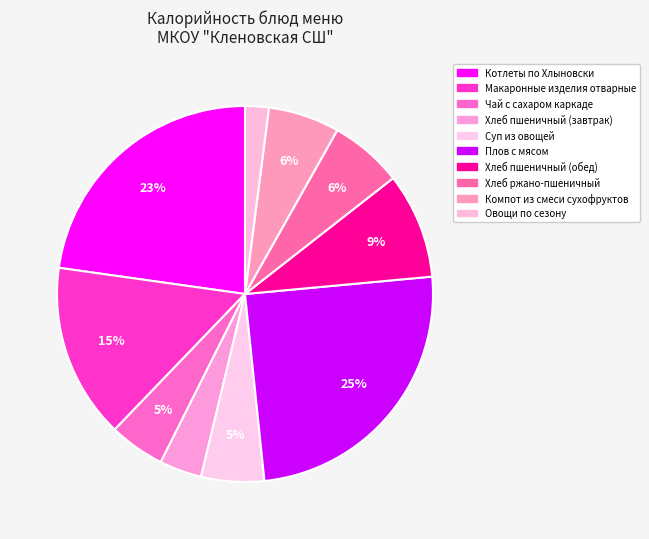

Is it true that Макаронные изделия отварные is 6% of the pie?

False